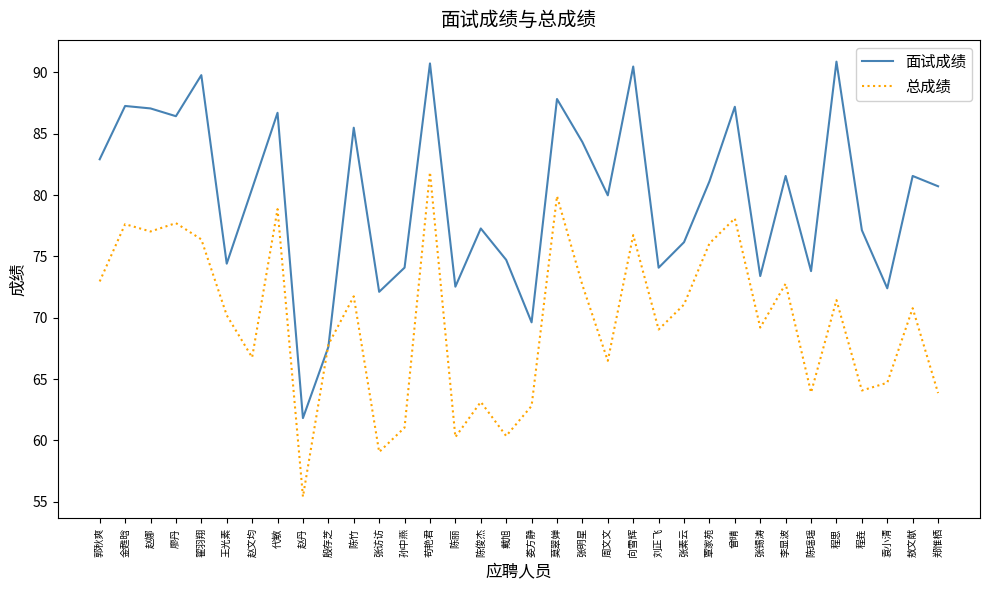

What position from the left is 张素云?

24